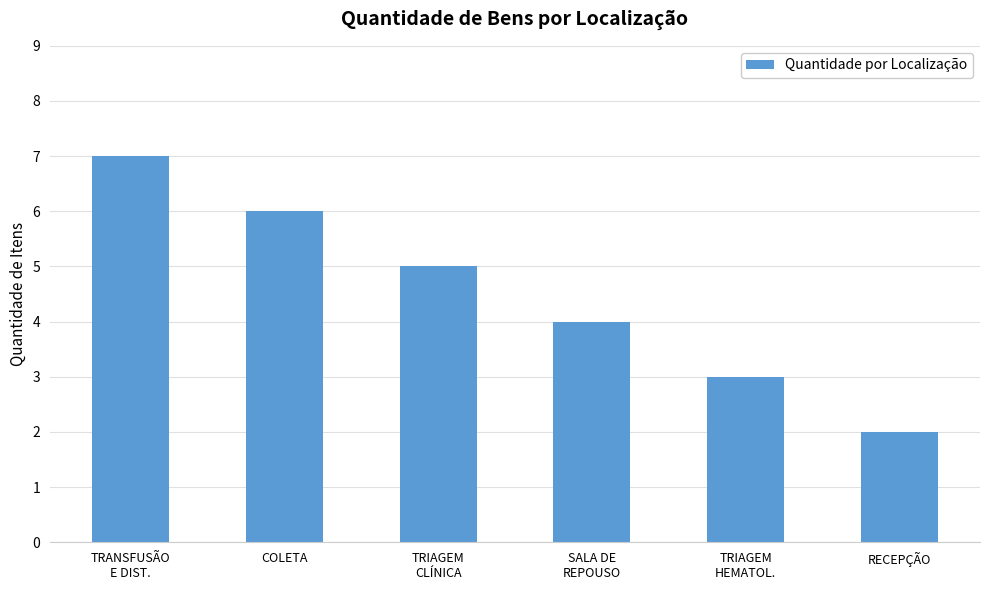

Between COLETA and TRANSFUSÃO
E DIST., which is larger?

TRANSFUSÃO
E DIST.